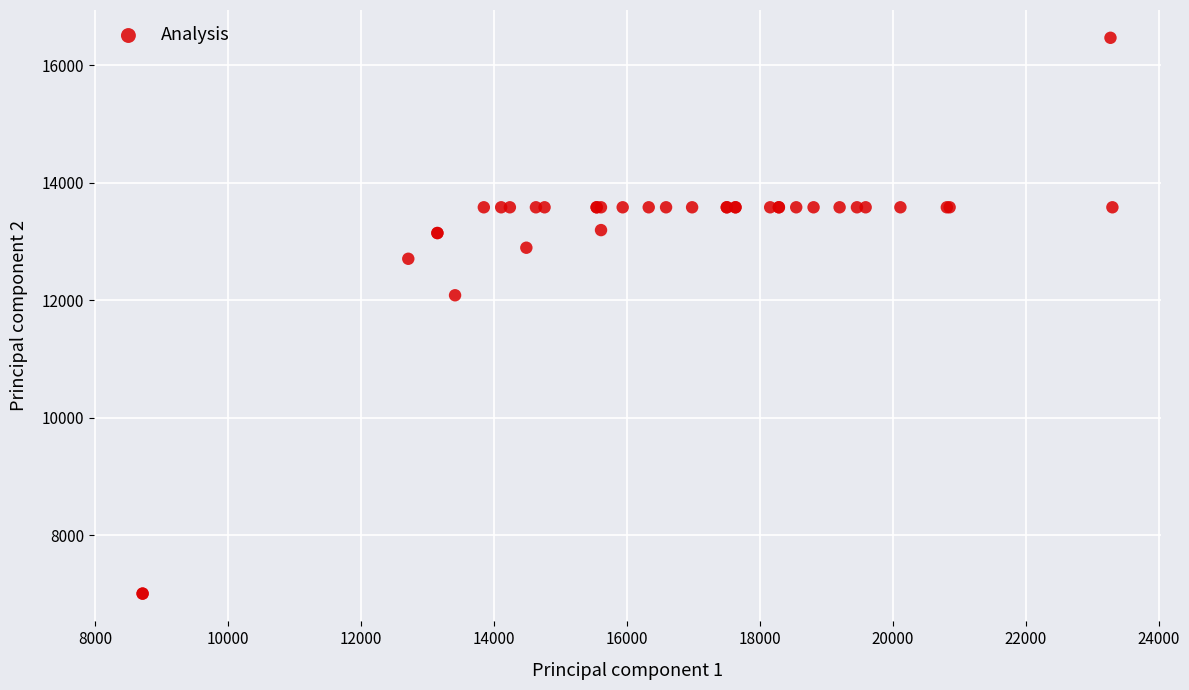

What Y value in the scatter plot is closest to 11739?

12087